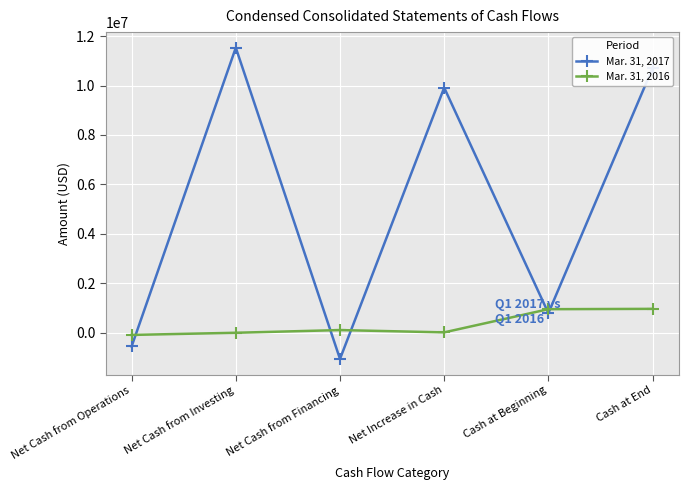

Between which two adjacent categories do Mar. 31, 2017 and Mar. 31, 2016 first intersect?

Net Cash from Operations and Net Cash from Investing